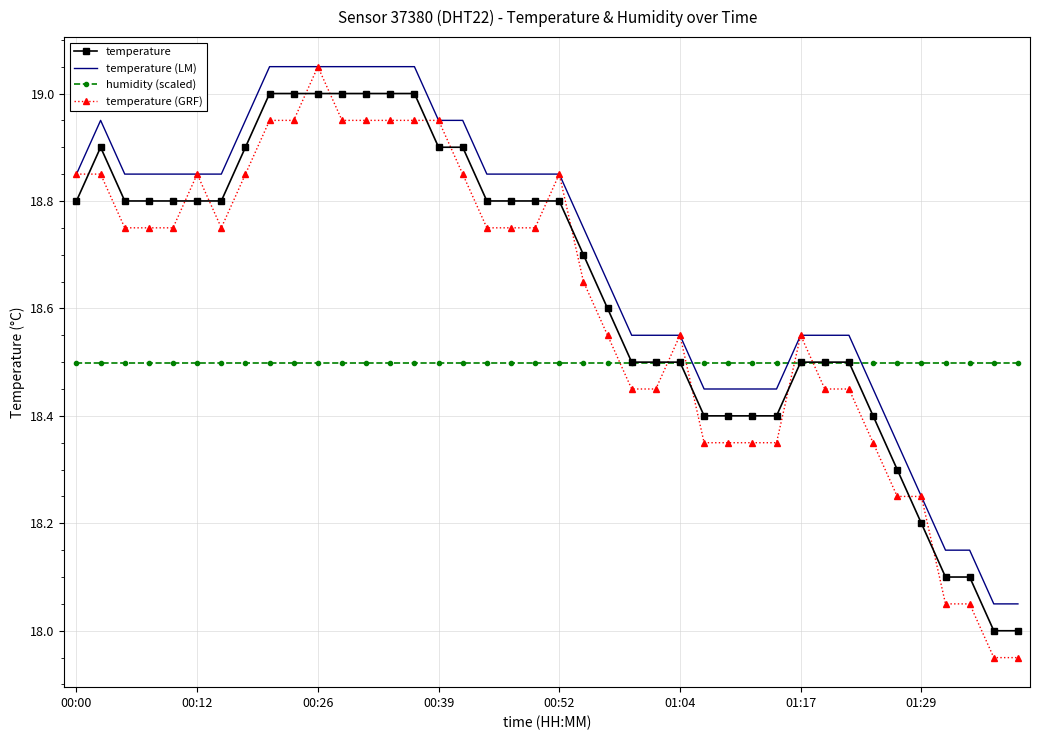

What is the difference between the maximum and minimum values in the temperature series?

1.0